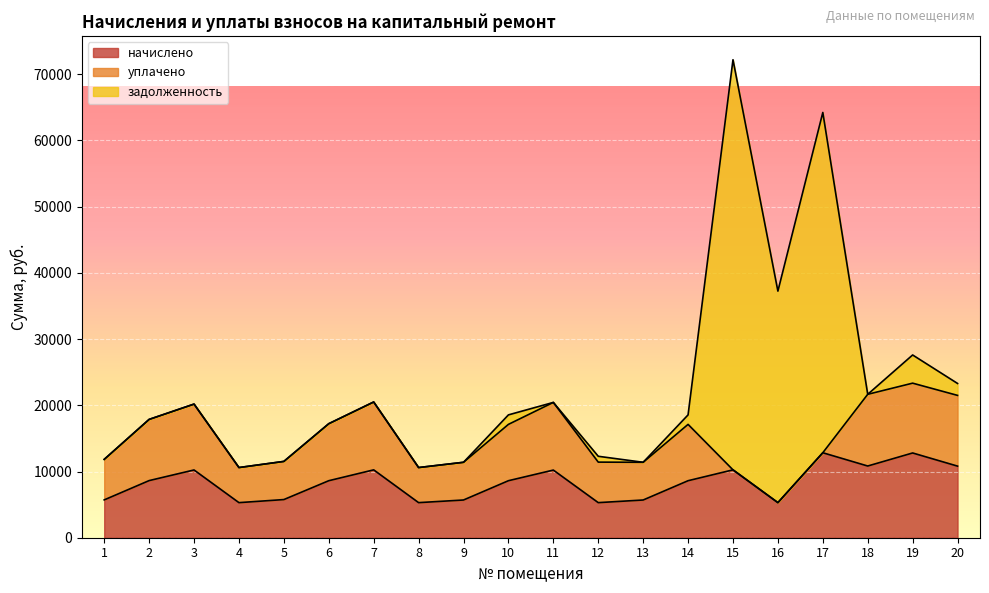

What is the sum of the задолженность values at 4 and 20?

1802.3